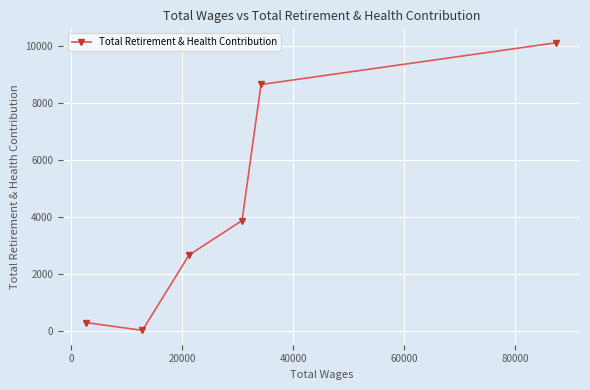

Reading left to right, extract all data points from this chart.

308	38	2680	3888	8659	10124